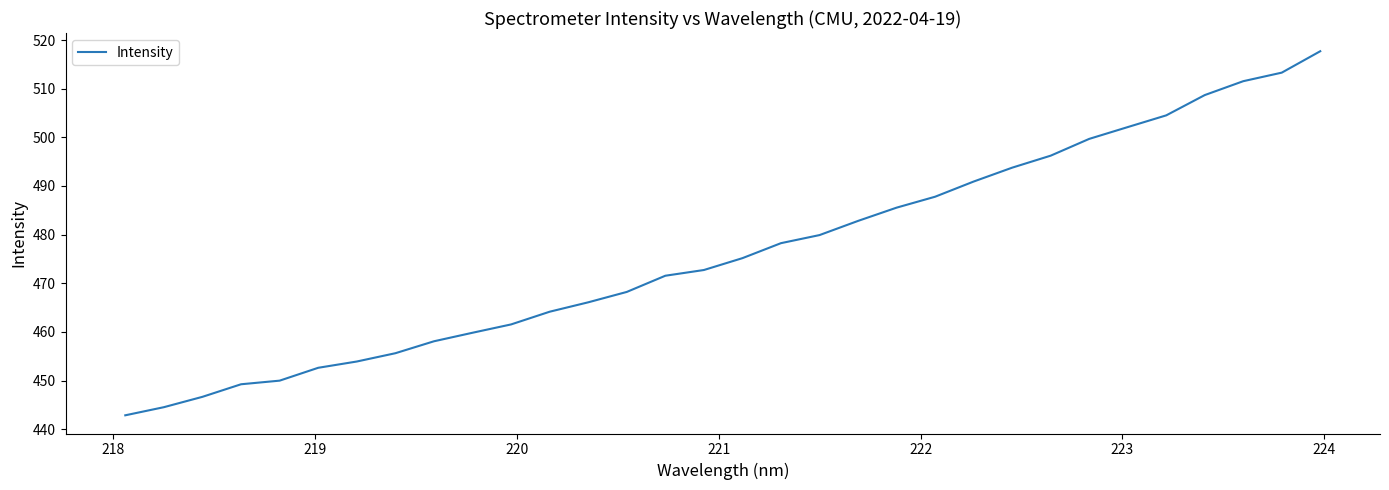

What is the greatest value displayed?

517.7